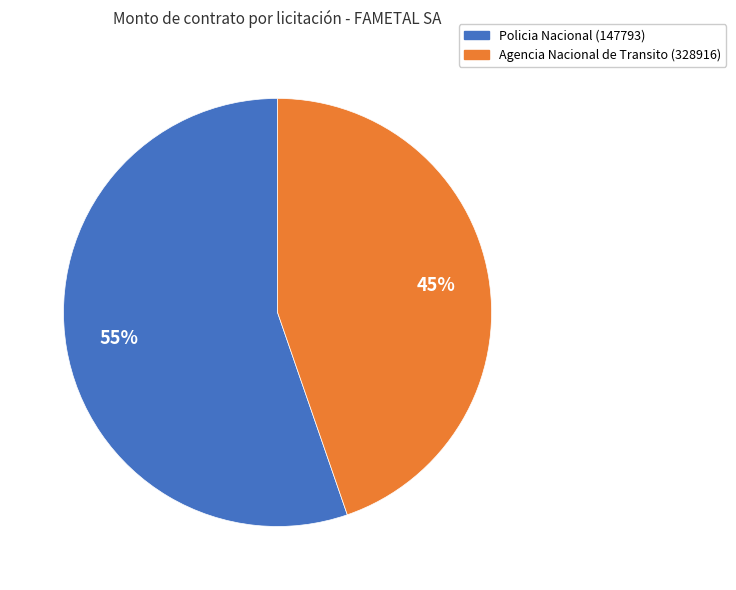

What is the ratio of the value at Policia Nacional (147793) to the value at Agencia Nacional de Transito (328916)?

1.2